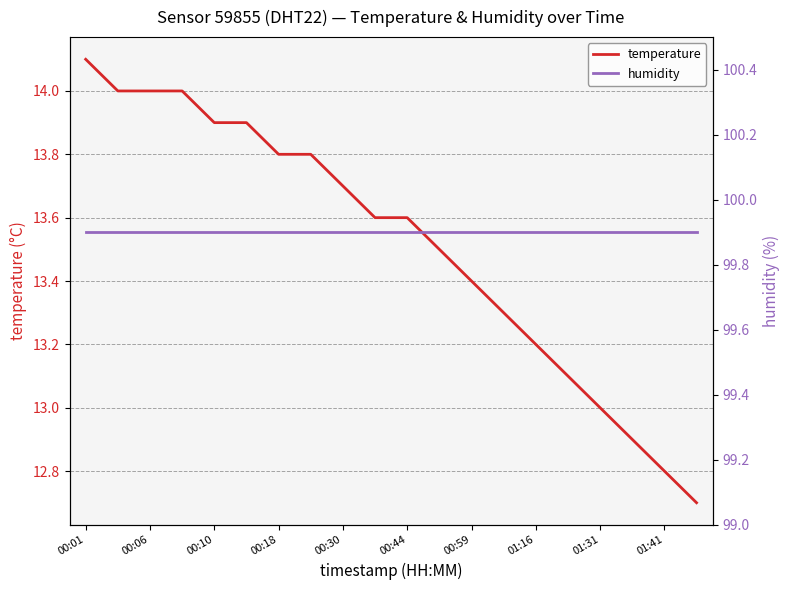

Which category has the highest value in the temperature series?

00:01